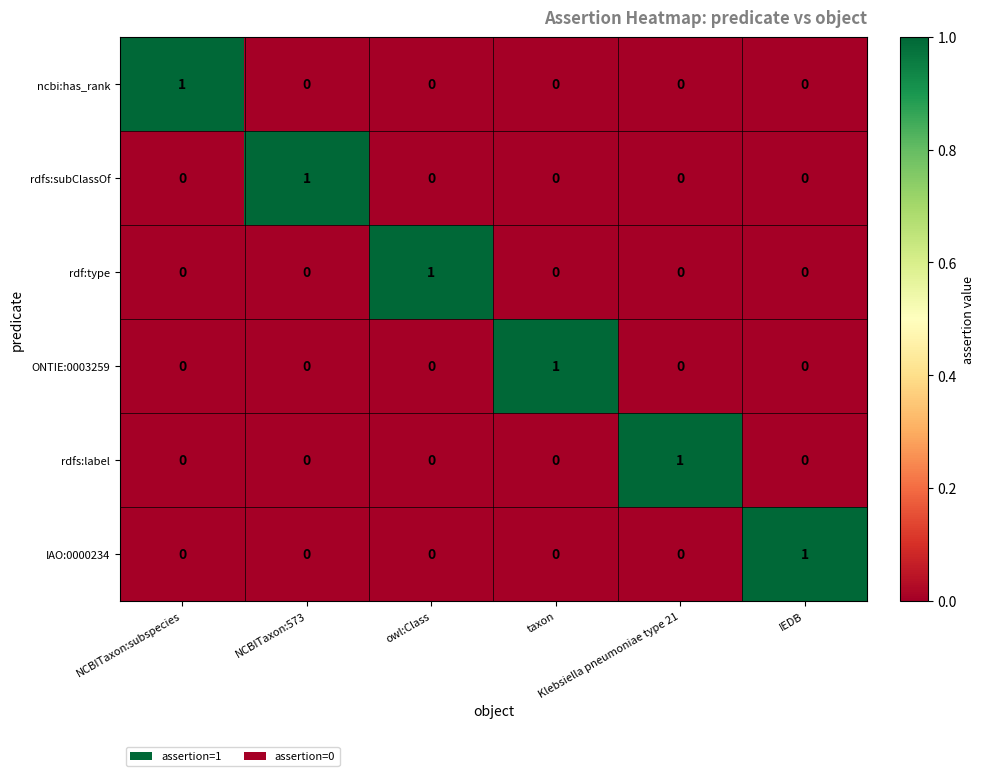

How many positive values does the IAO:0000234 series have?

1